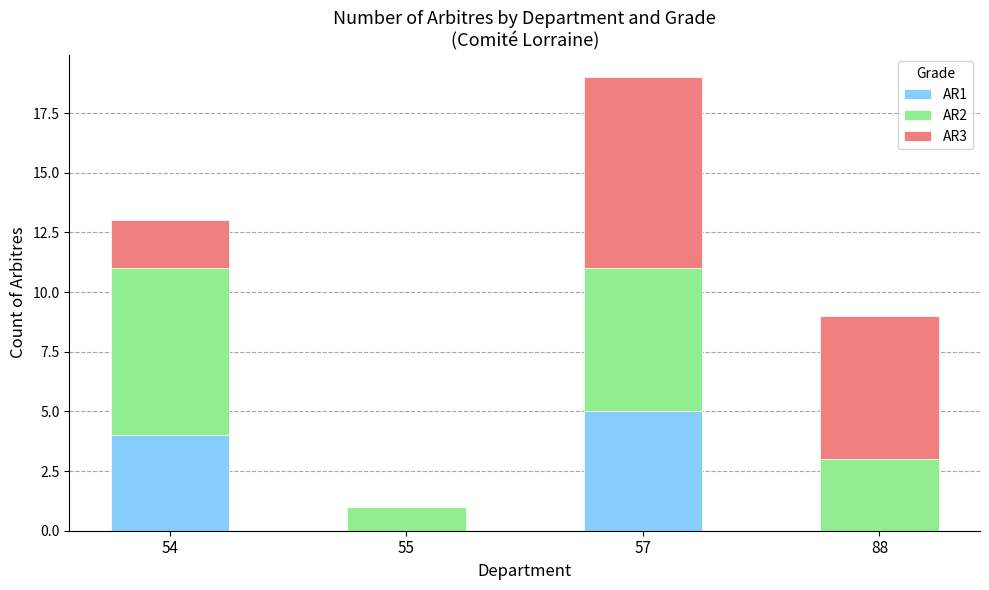

The value of AR1 at 88 is -3. True or false?

False